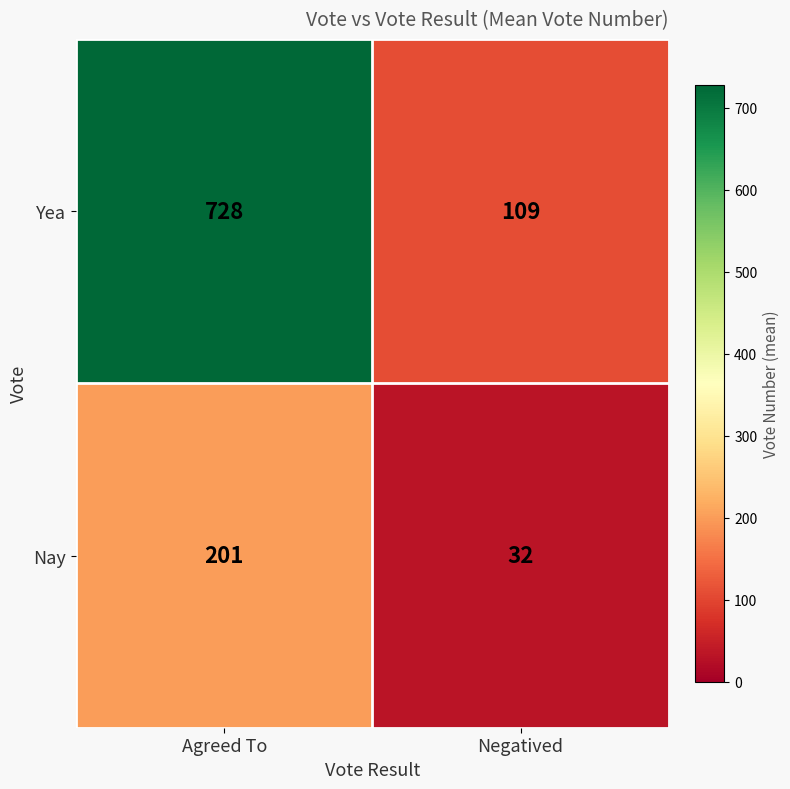

True or false: Yea has a value of 728 at Agreed To.

True